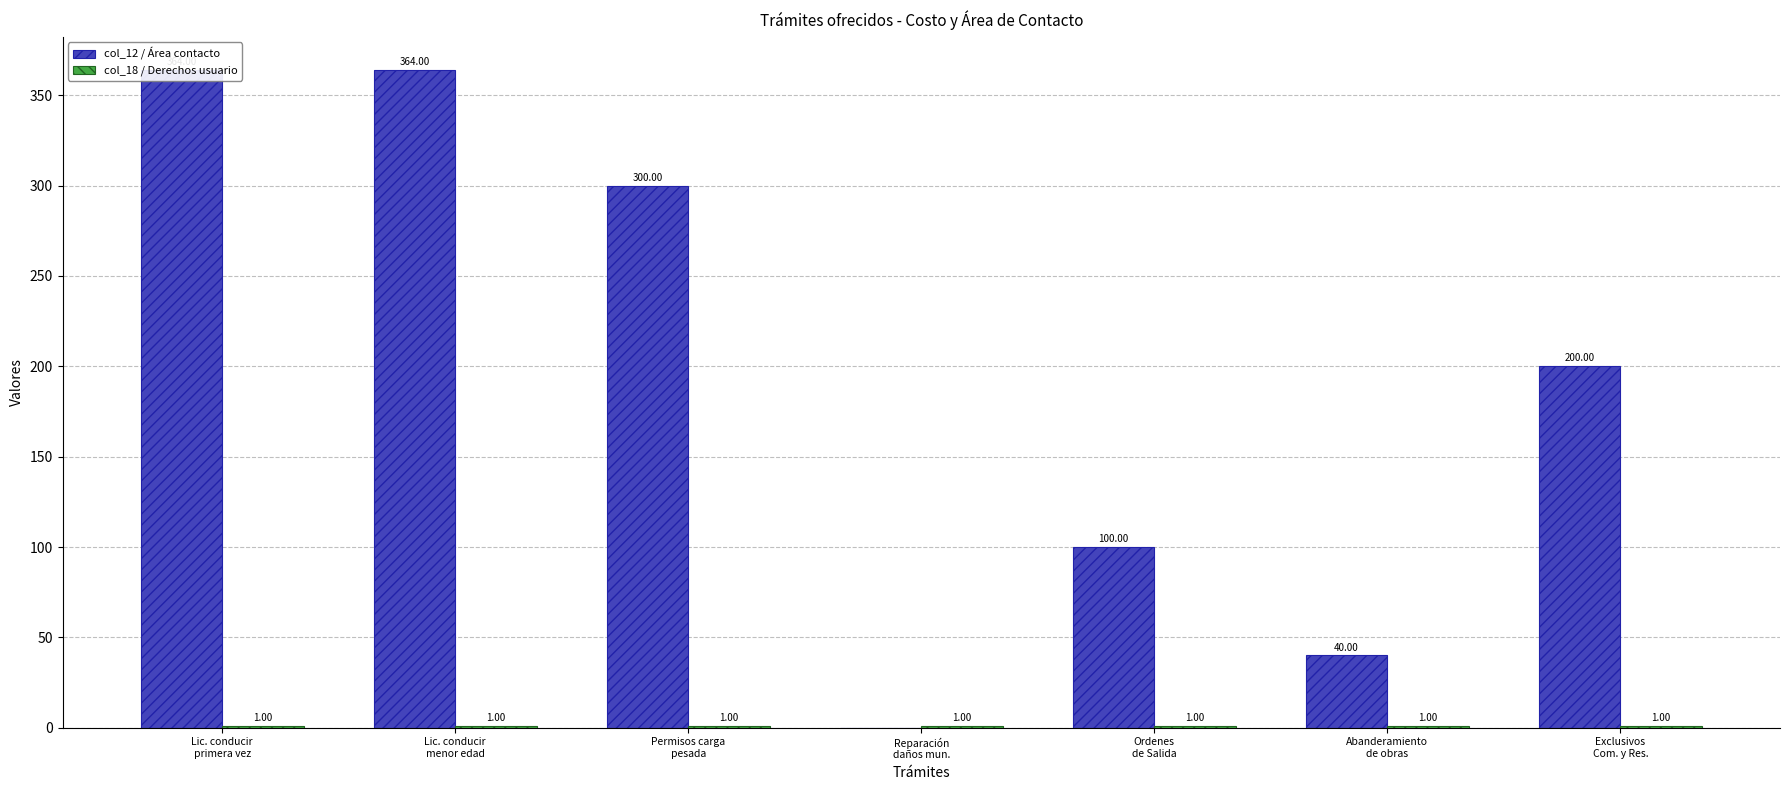

How many bars are there in each group?

2